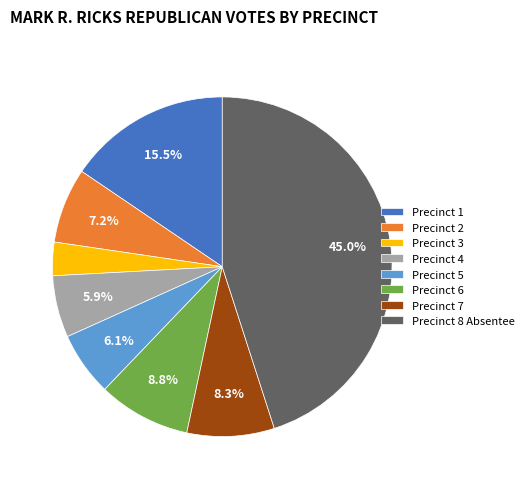

To the nearest percent, what percentage of the pie is Precinct 6?

9%